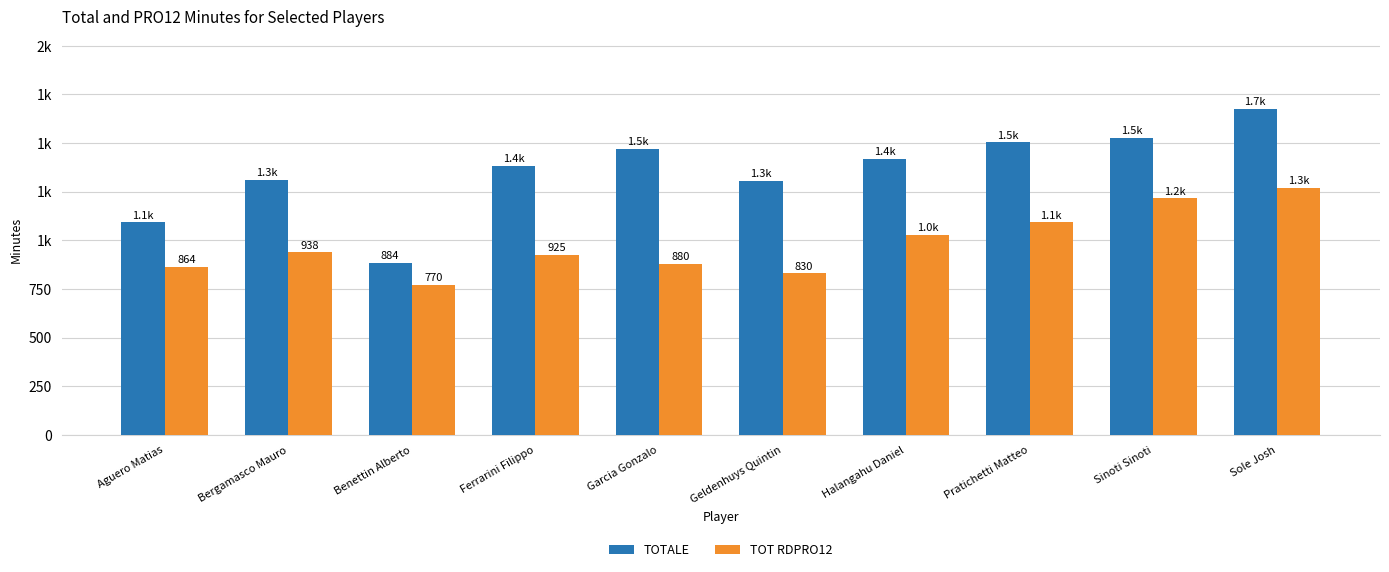

Does the chart contain stacked bars?

No